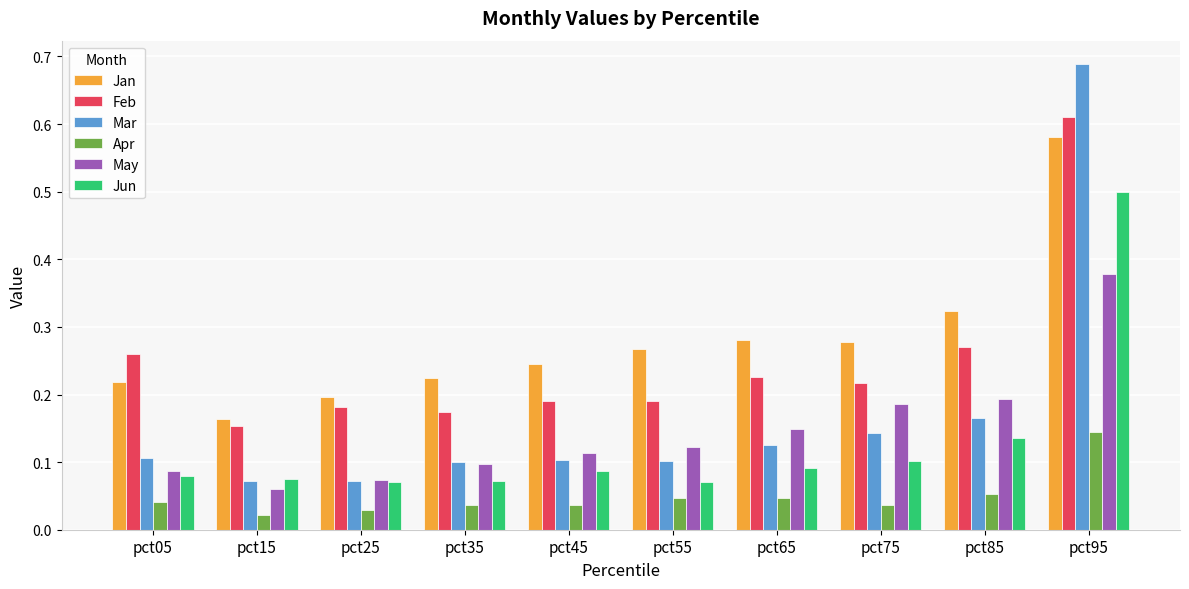

At which category is the sum across all series the highest?

pct95